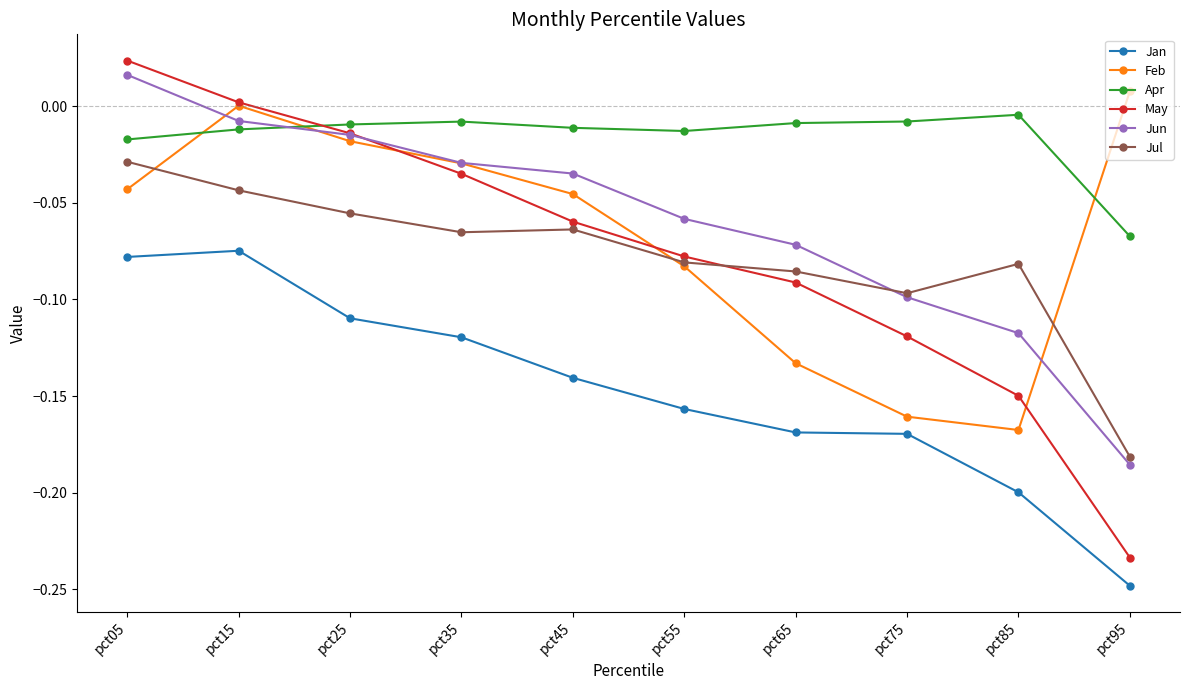

Is the value of Jan at pct95 greater than the value of Apr at pct55?

No